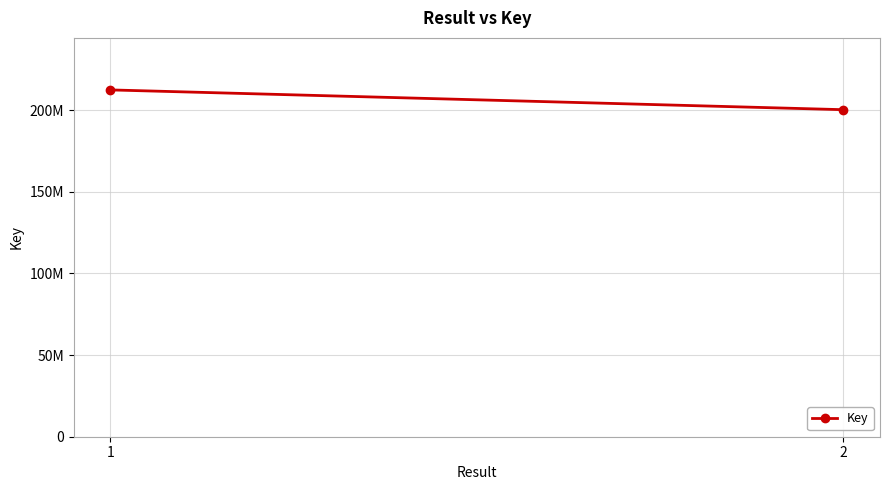

Reading left to right, what are all the values shown in this chart?

1=212464997	2=200346463